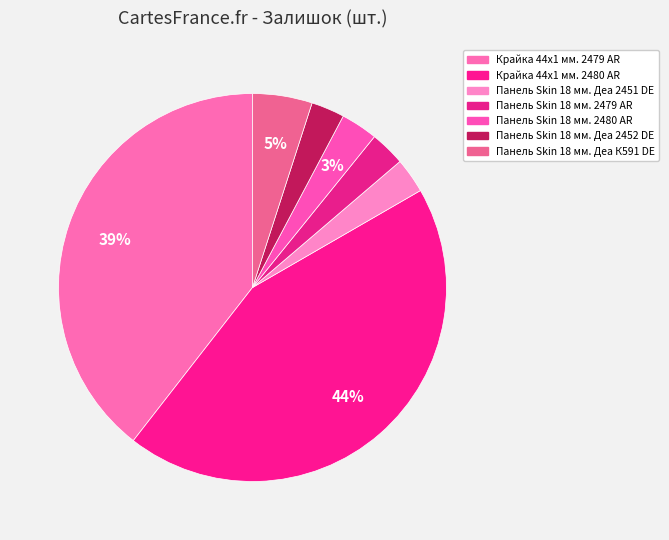

Which category has the smallest portion of the pie?

Панель Skin 18 мм. Деа 2452 DE